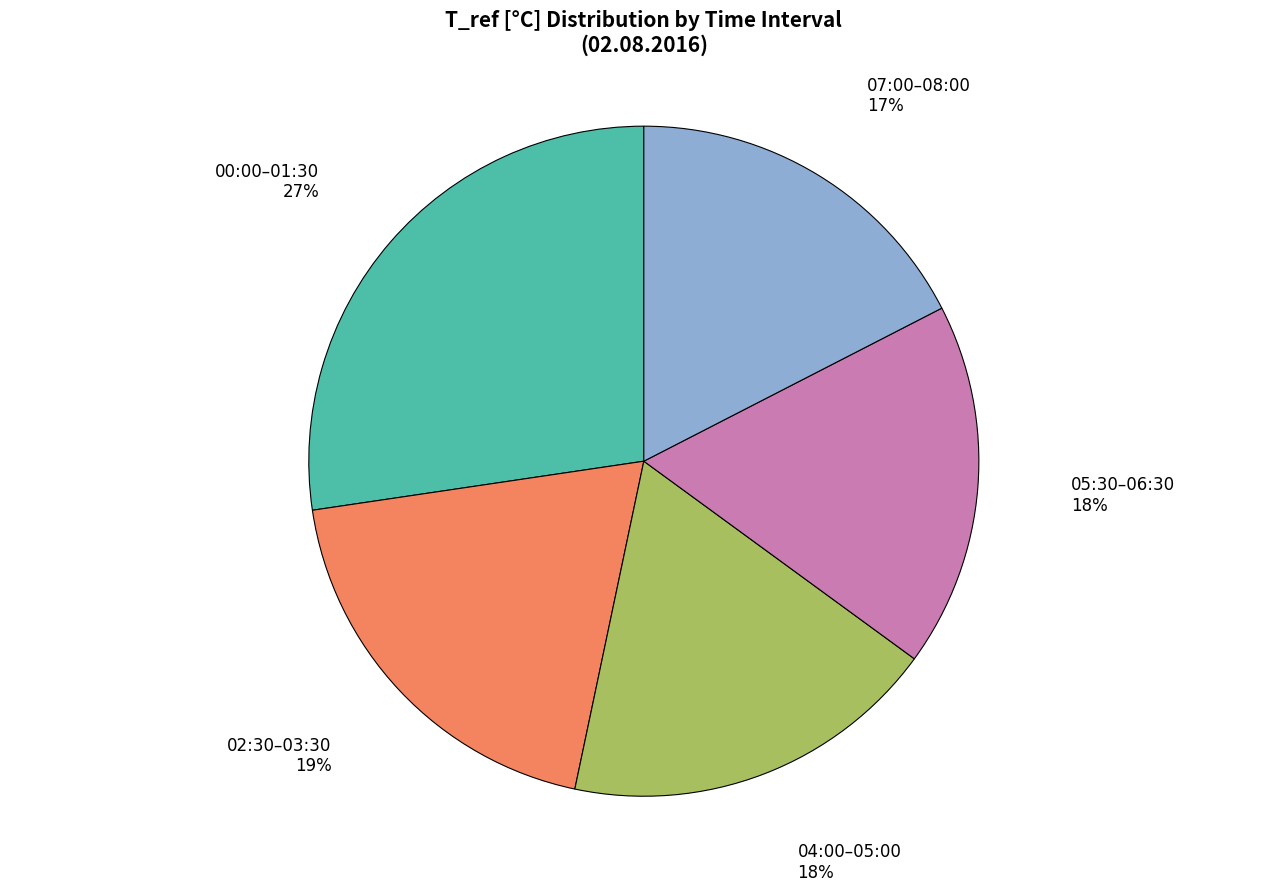

Is the sum of 05:30–06:30 and 00:00–01:30 greater than half?

No